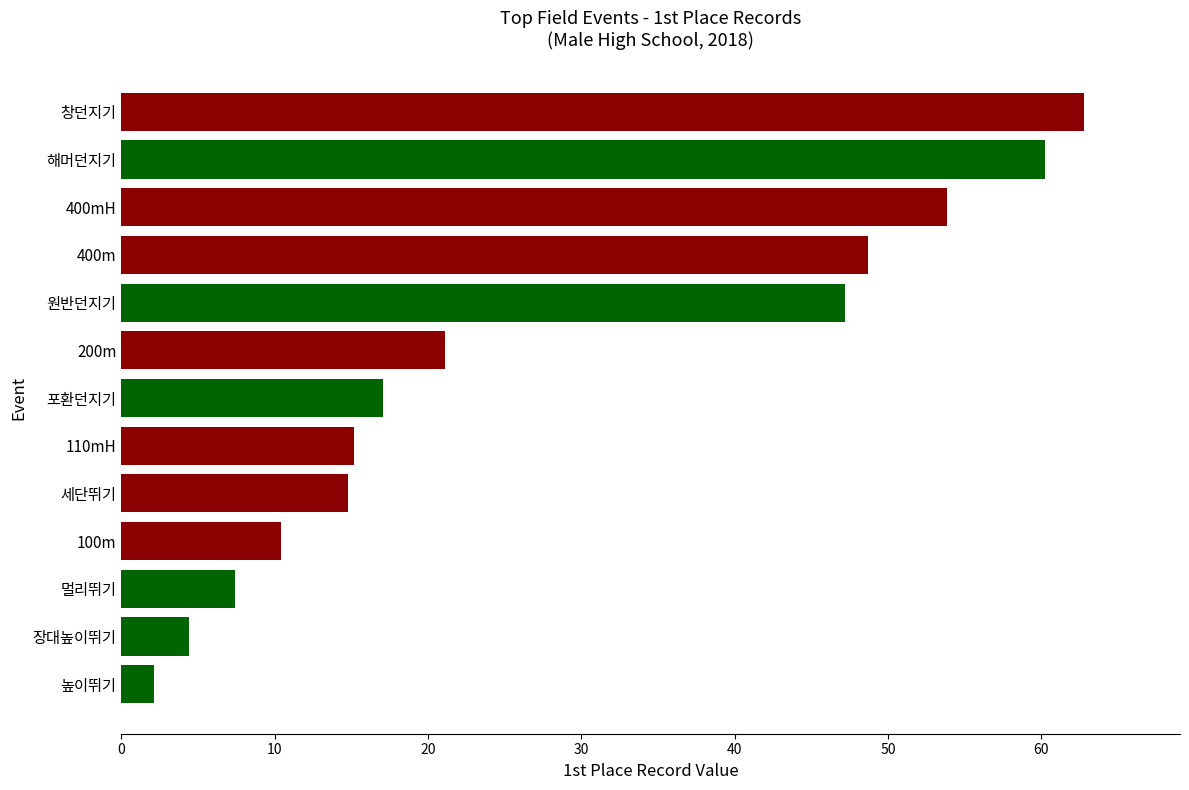

Reading bottom to top, transcribe all the data shown in this chart.

2.1	4.4	7.4	10.4	14.8	15.2	17.1	21.1	47.2	48.7	53.8	60.2	62.8